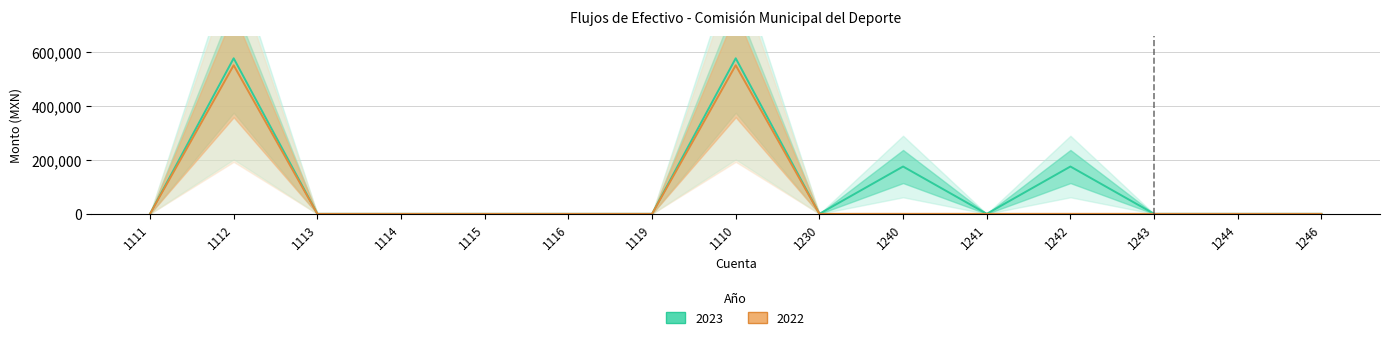

Reading left to right, extract all data points from this chart.

2023: 0.0	576660.6	0.0	0.0	0.0	0.0	0.0	576660.6	0.0	175415.9	0.0	175415.9	0.0	0.0	0.0
2022: 0.0	550749.9	0.0	0.0	0.0	0.0	0.0	550749.9	0.0	0.0	0.0	0.0	0.0	0.0	0.0